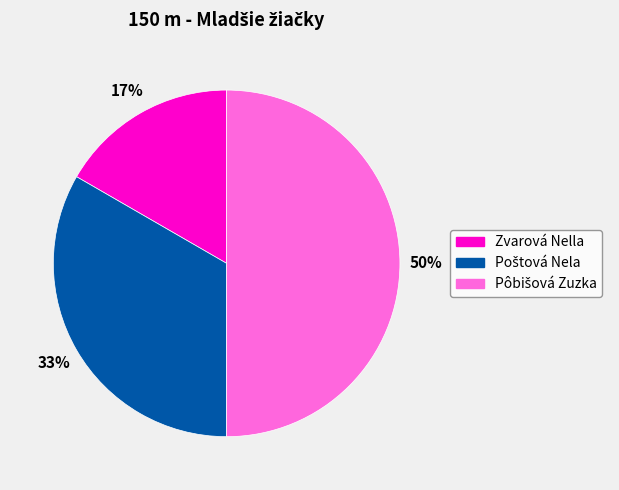

What is the smallest slice in the pie chart?

Zvarová Nella